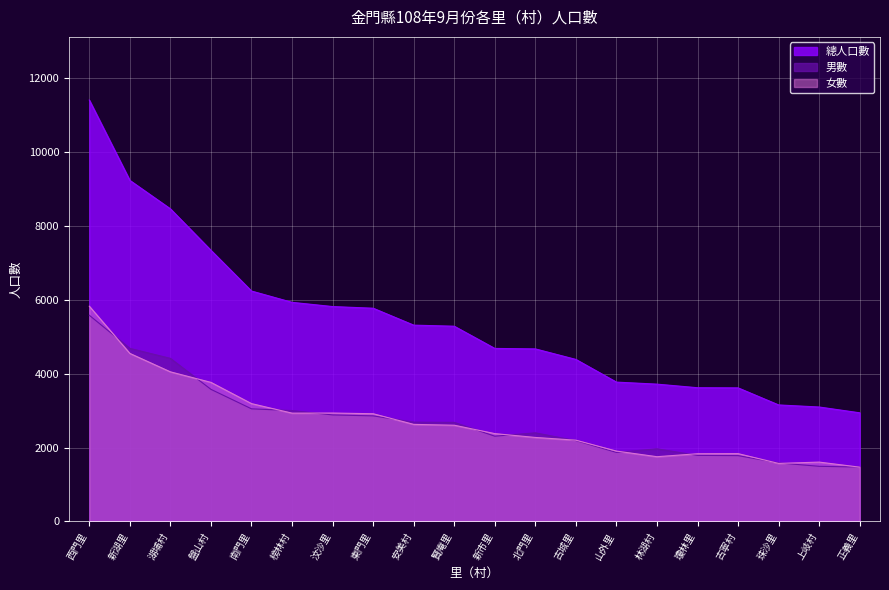

Where is 總人口數 nearest to the value 7171?

盤山村